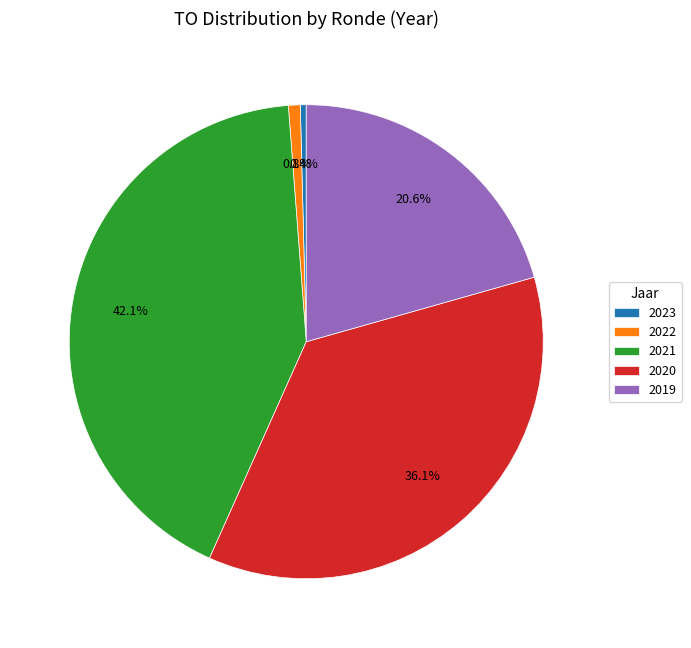

Which slice is the largest?

2021